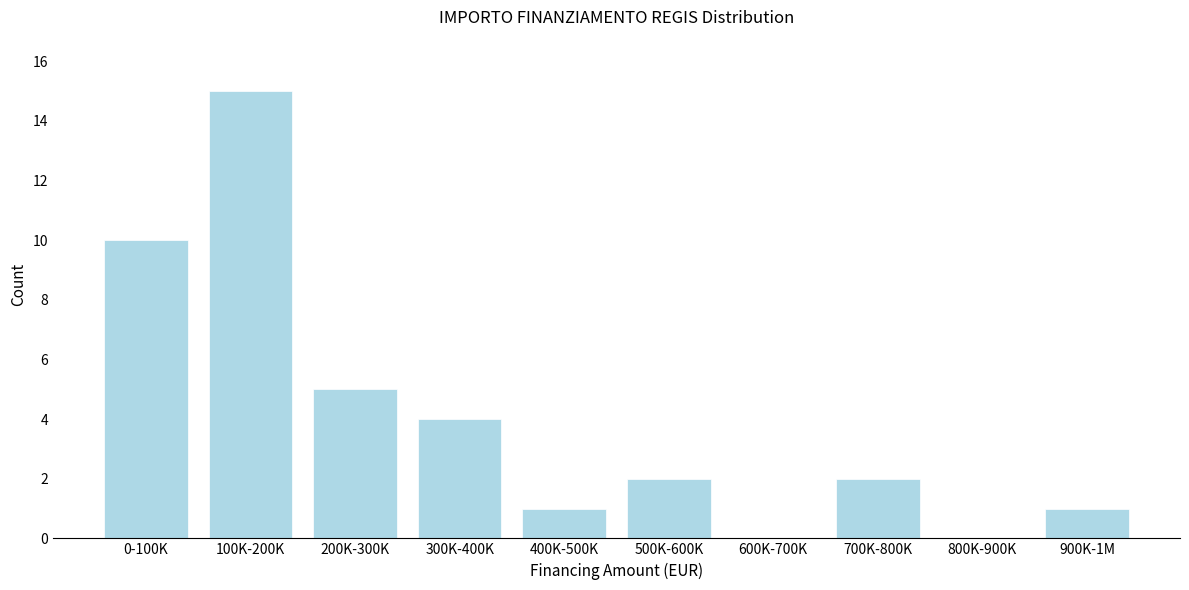

Reading left to right, extract all data points from this chart.

0-100K=10	100K-200K=15	200K-300K=5	300K-400K=4	400K-500K=1	500K-600K=2	600K-700K=0	700K-800K=2	800K-900K=0	900K-1M=1